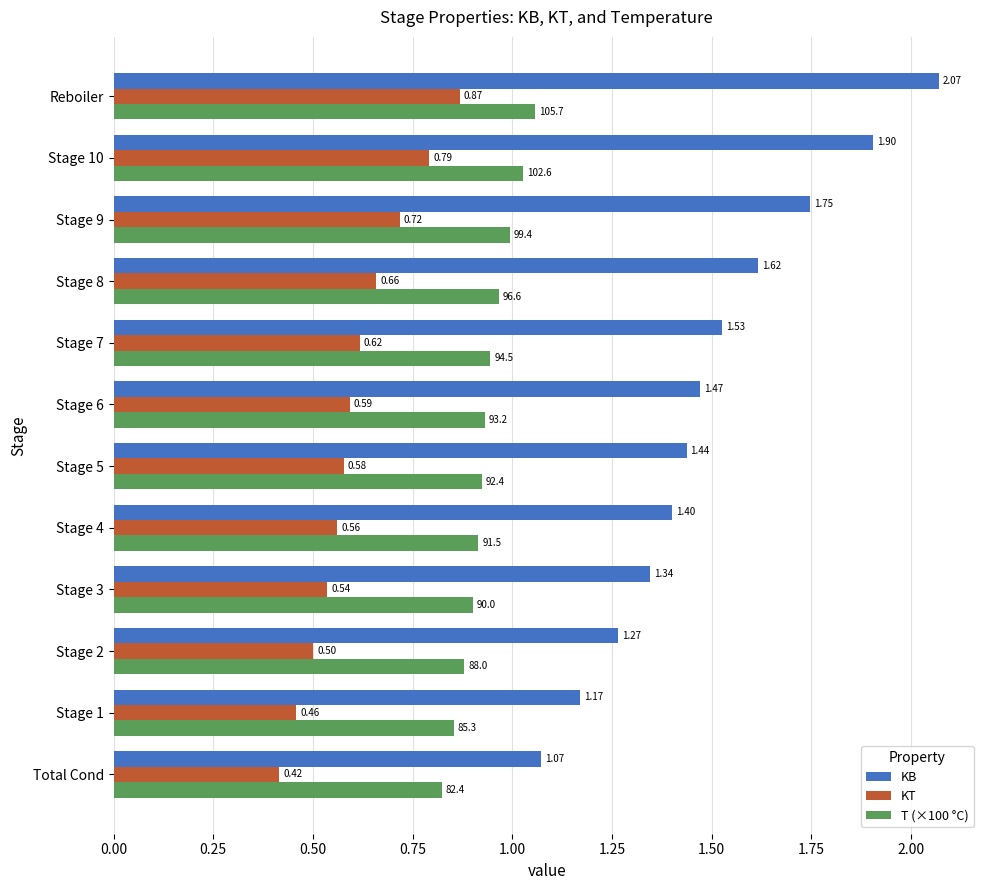

At which label is KT closest to 0?

Total Cond